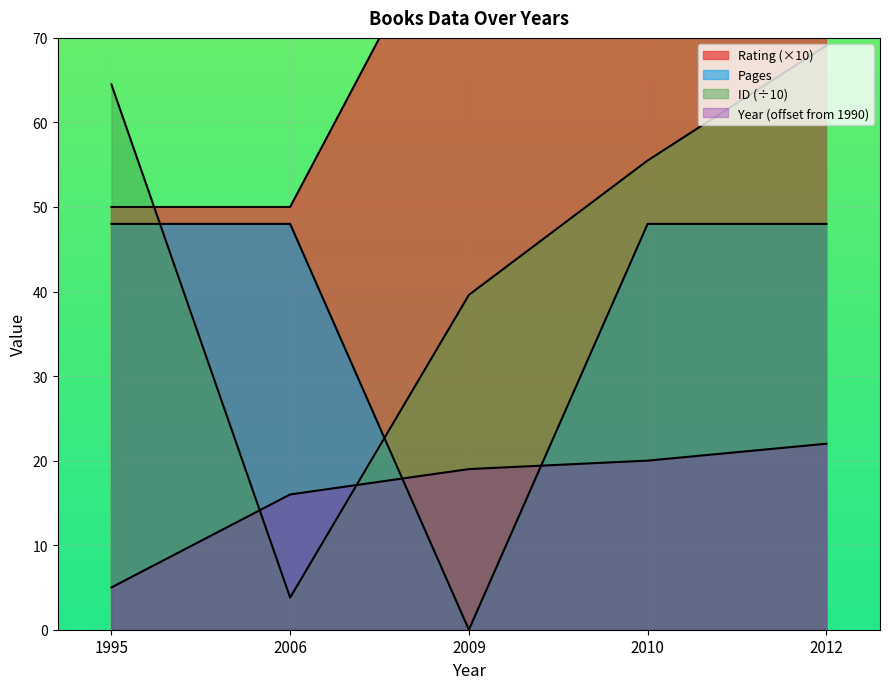

How many values in pages are above zero?

4